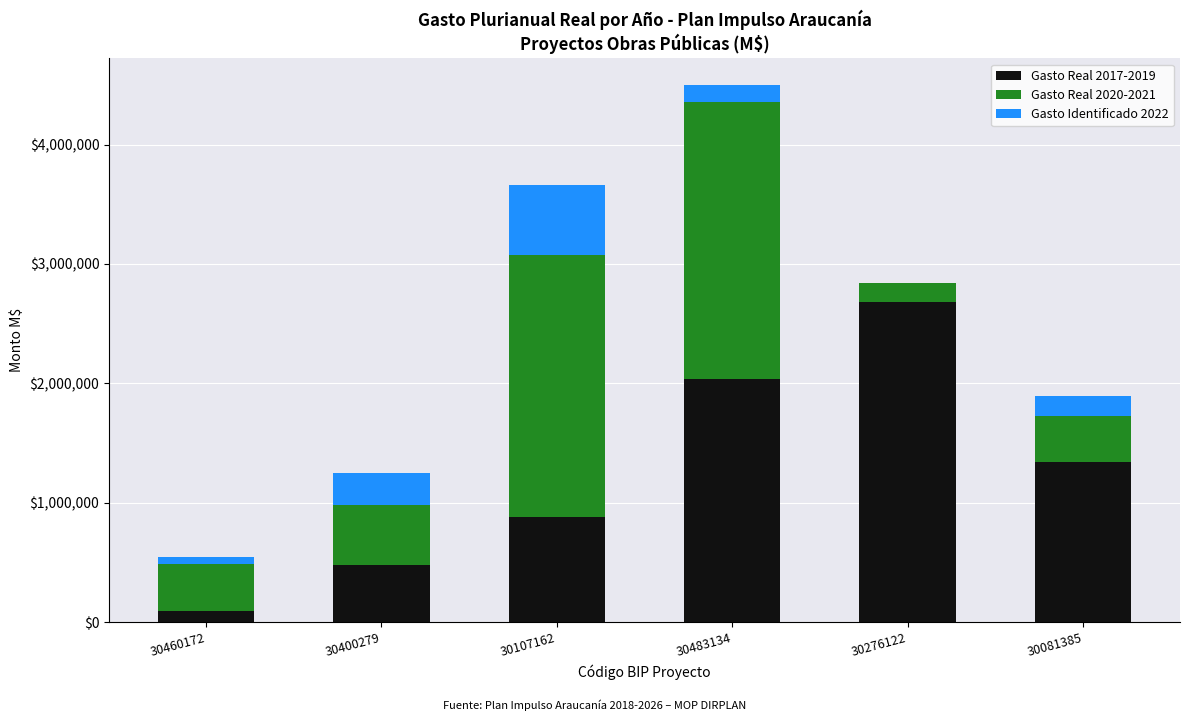

Reading left to right, list the values for the Gasto Real 2017-2019 series.

30460172=90012	30400279=478649	30107162=882204	30483134=2039215	30276122=2684703	30081385=1340013